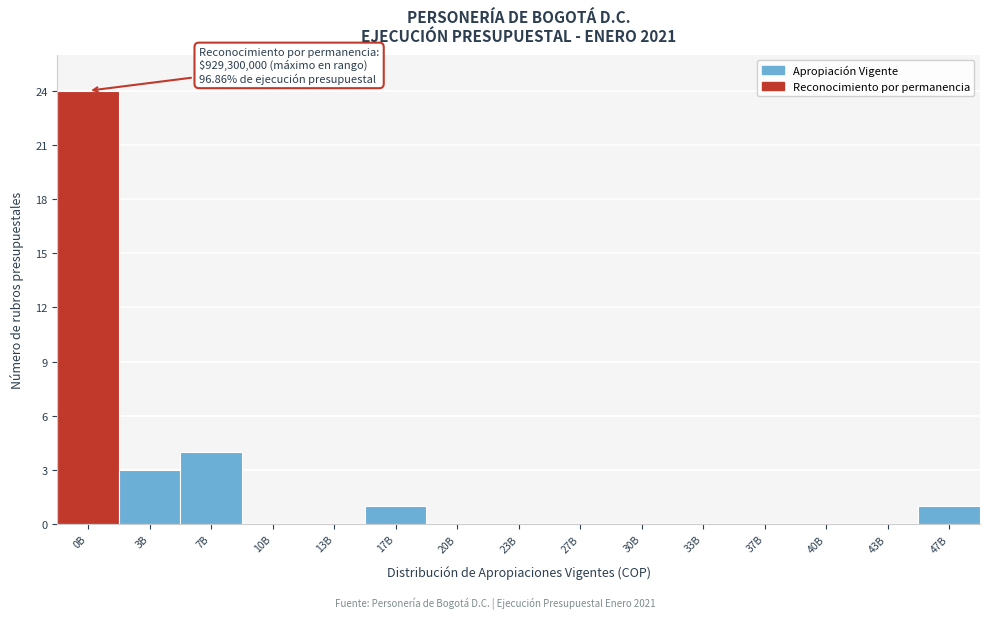

Reading right to left, extract all data points from this chart.

47B=1	43B=0	40B=0	37B=0	33B=0	30B=0	27B=0	23B=0	20B=0	17B=1	13B=0	10B=0	7B=4	3B=3	0B=24